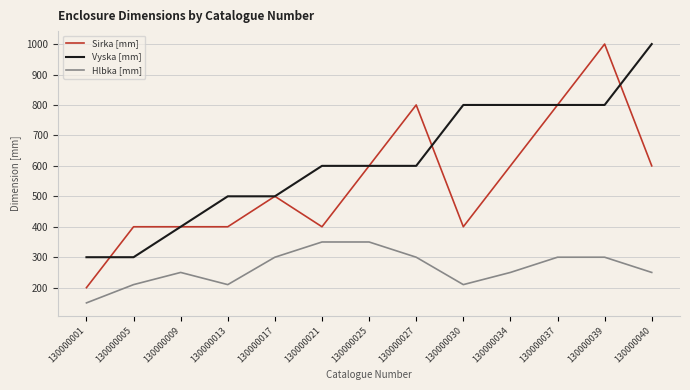

After their last crossing, which series has the higher values: Vyska [mm] or Sirka [mm]?

Vyska [mm]